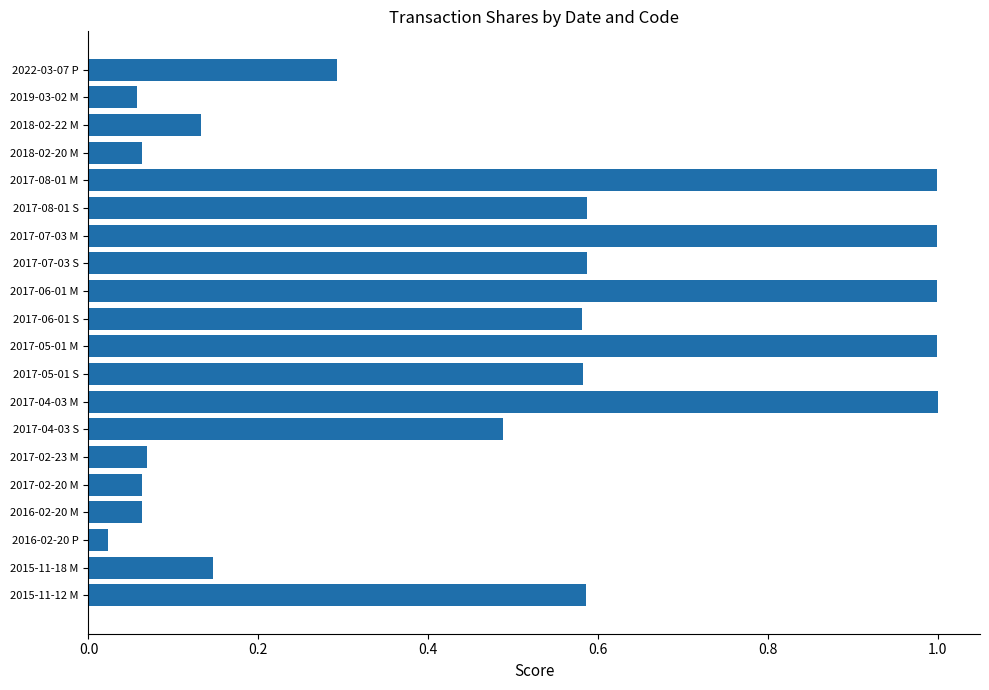

Which has a higher value, 2017-05-01 S or 2017-02-20 M?

2017-05-01 S